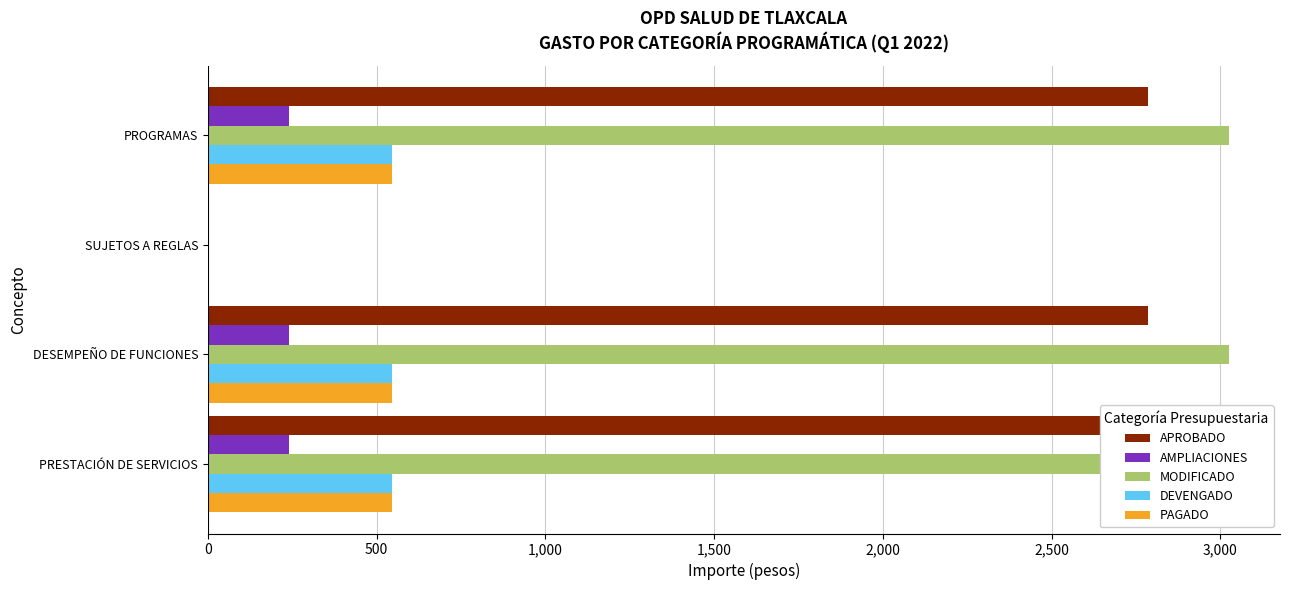

Is it true that AMPLIACIONES equals 429.6 at PRESTACIÓN DE SERVICIOS?

False